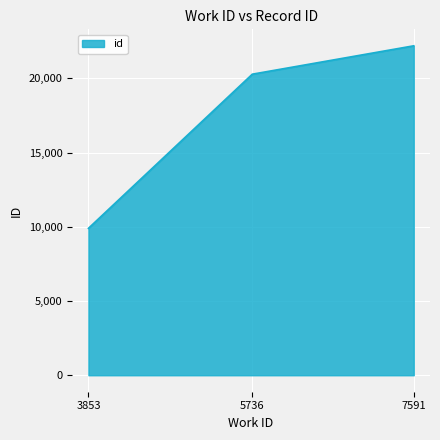

Is it true that the value at 5736 is 20283?

True